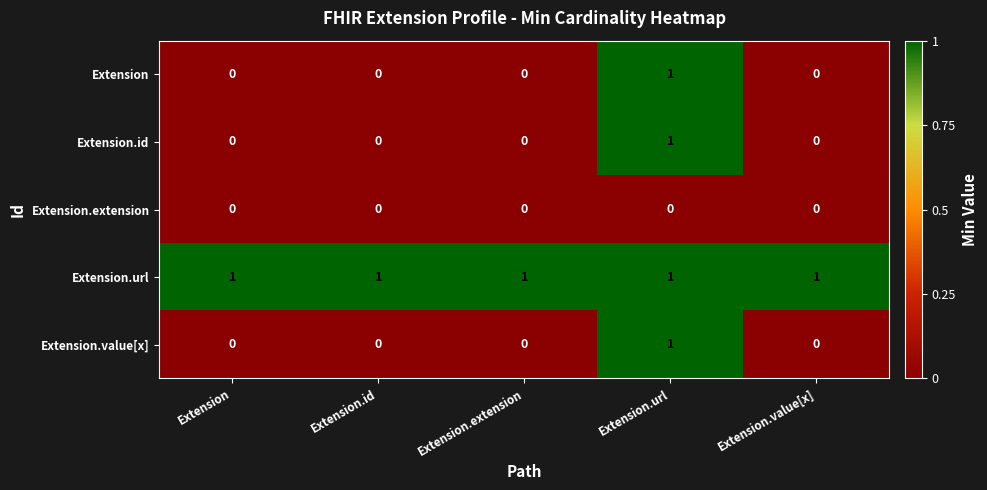

Is it true that Extension.id equals -1 at Extension?

False